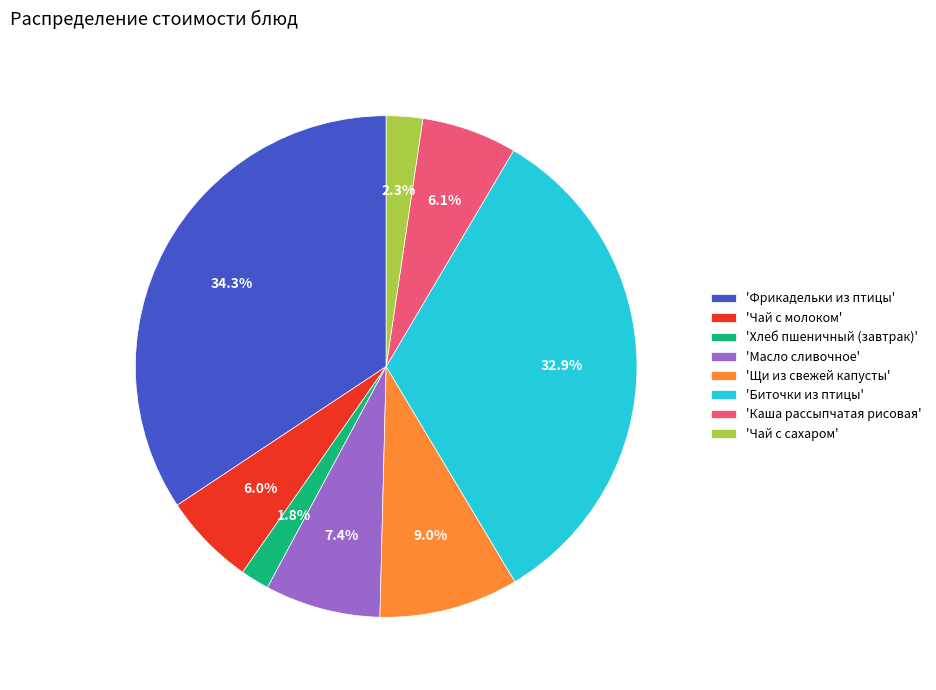

Is the sum of 'Чай с сахаром' and 'Хлеб пшеничный (завтрак)' greater than half?

No